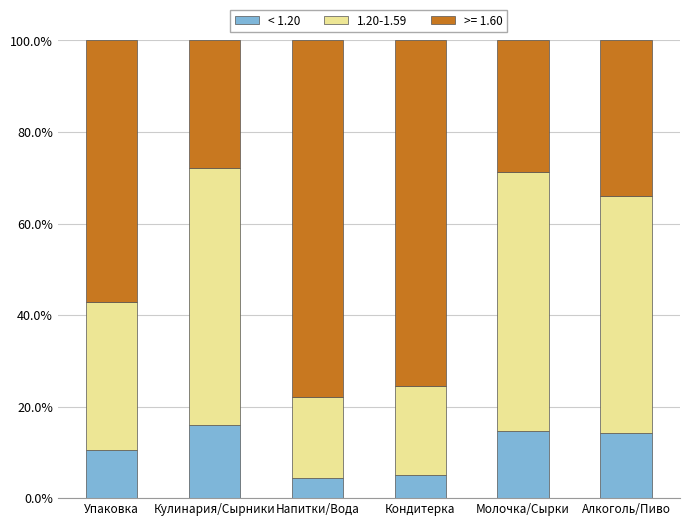

What is the lowest value of the < 1.20 series?

4.4